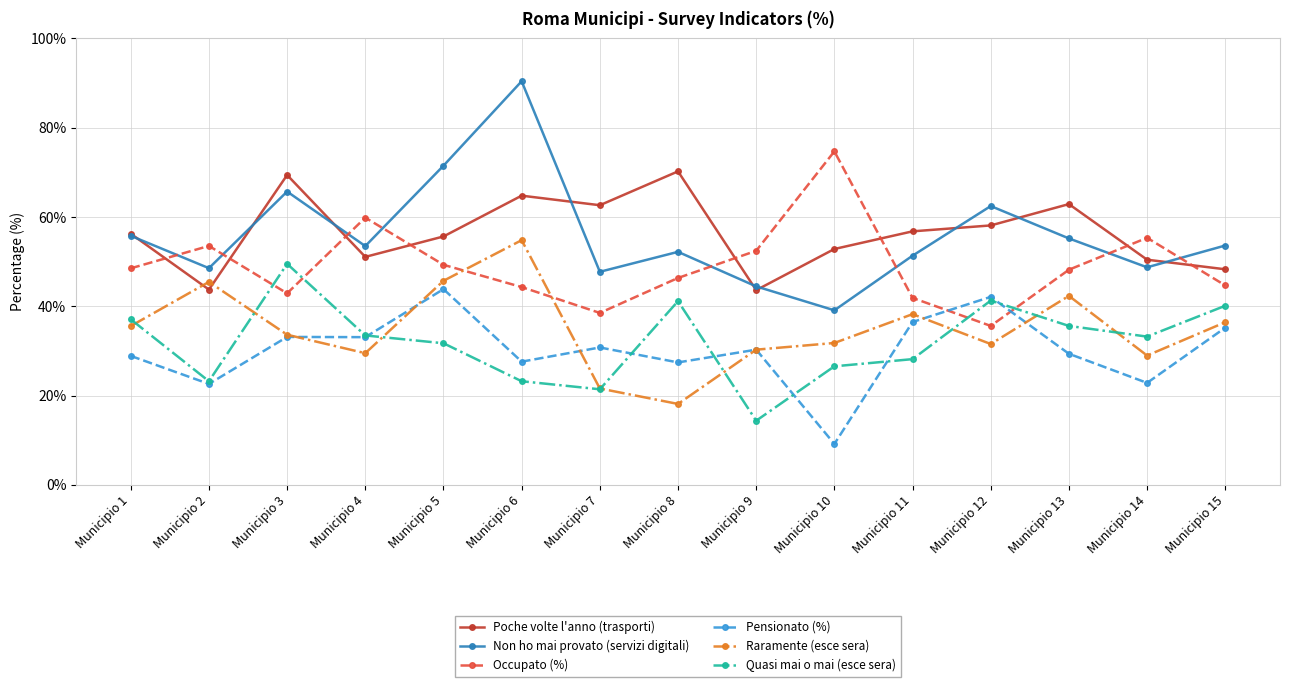

Count the number of data series in this chart.

6